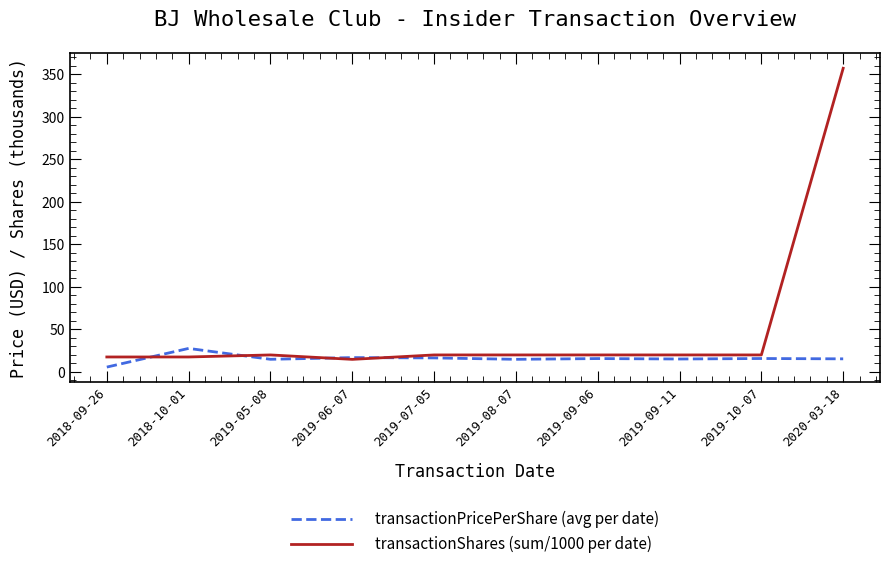

What position from the left is 2019-10-07?

9